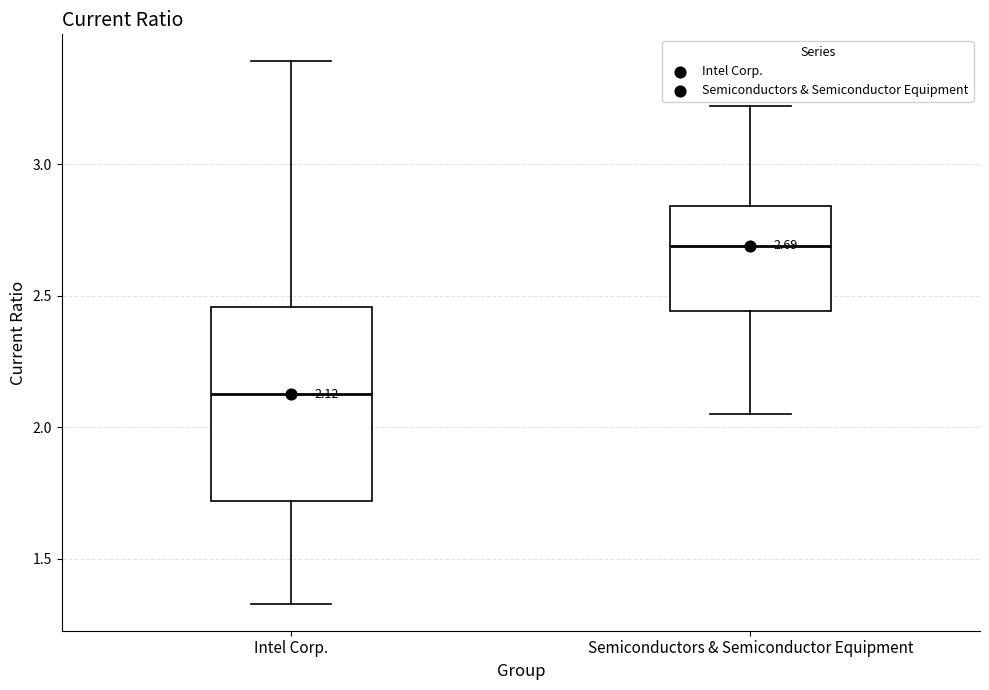

Which box has the highest median line?

Semiconductors & Semiconductor Equipment